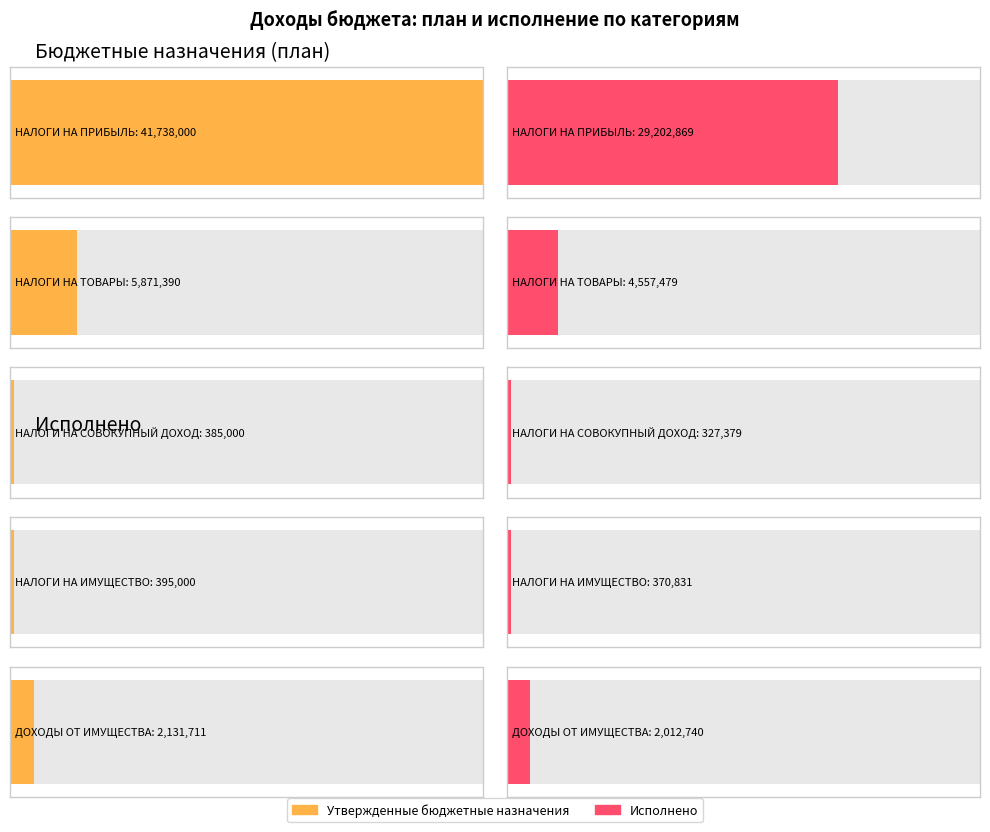

What are all the series names shown in the legend?

Утвержденные бюджетные назначения, Исполнено